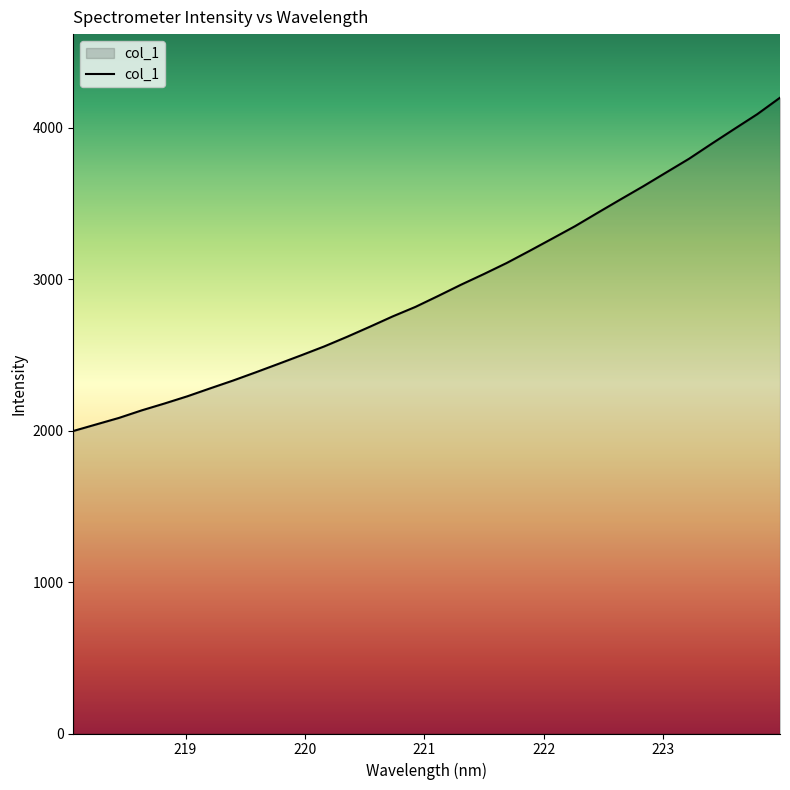

Count the number of data series in this chart.

1